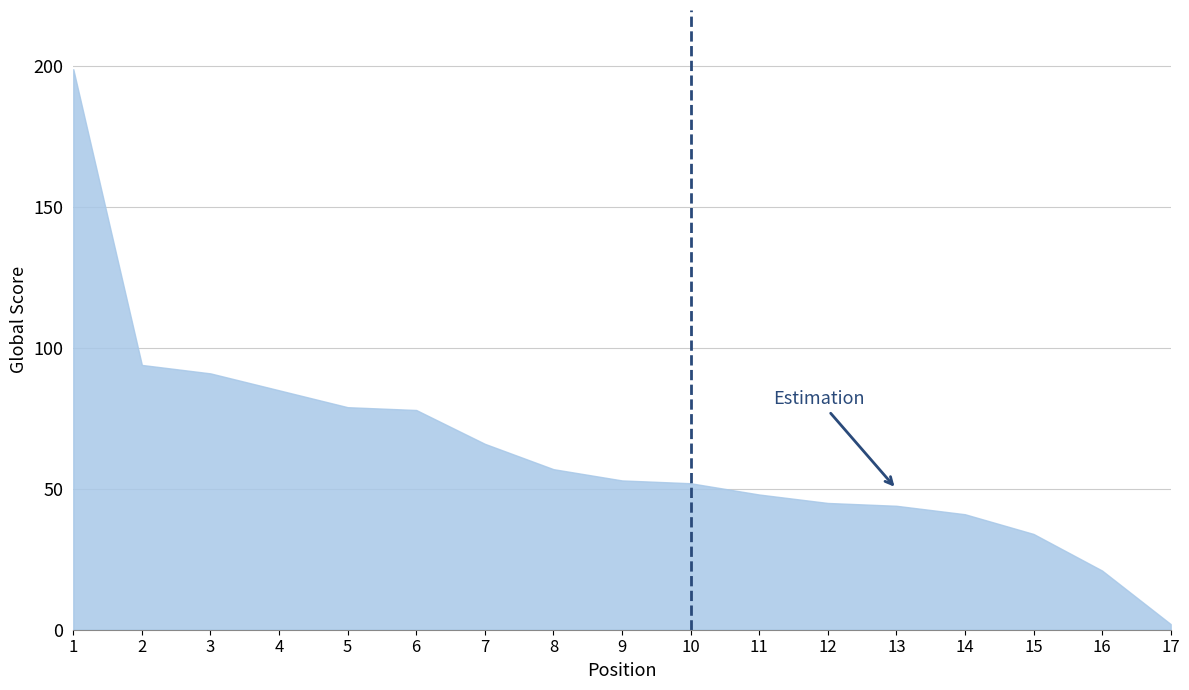

What is the sum of all values?

1089